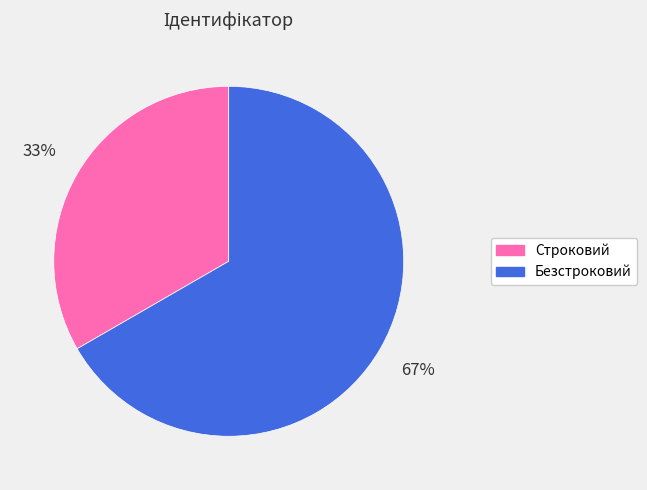

Is there any slice that represents more than half of the pie?

Yes